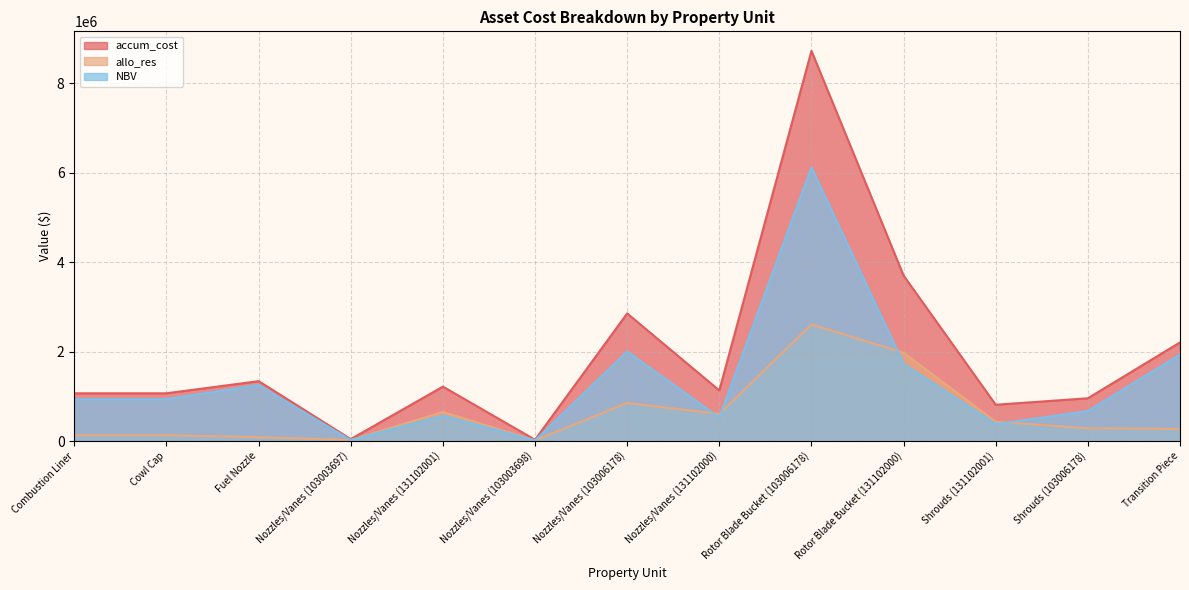

At which category is the sum across all series the highest?

Rotor Blade Bucket (103006178)